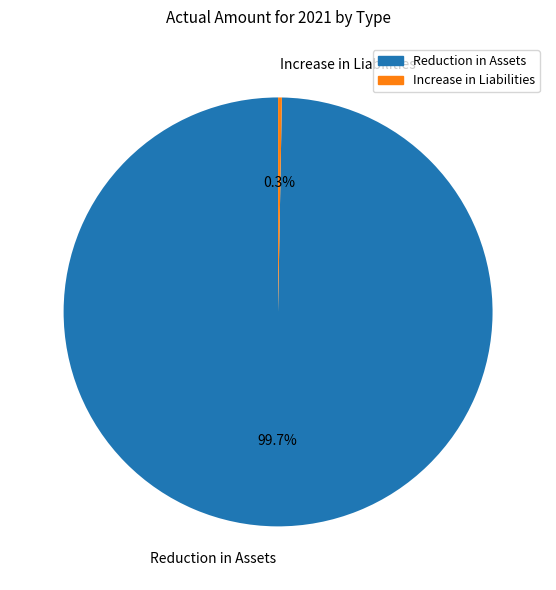

Count the number of slices in the pie.

2